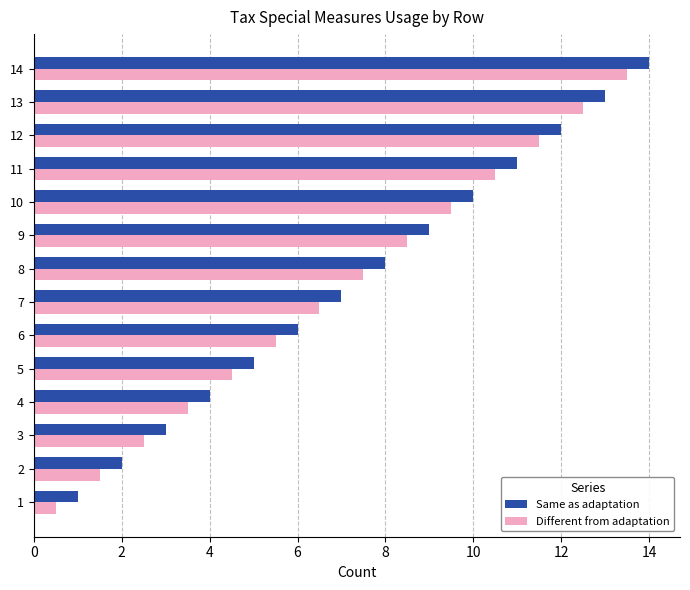

Which category has the highest value in the Same as adaptation series?

14